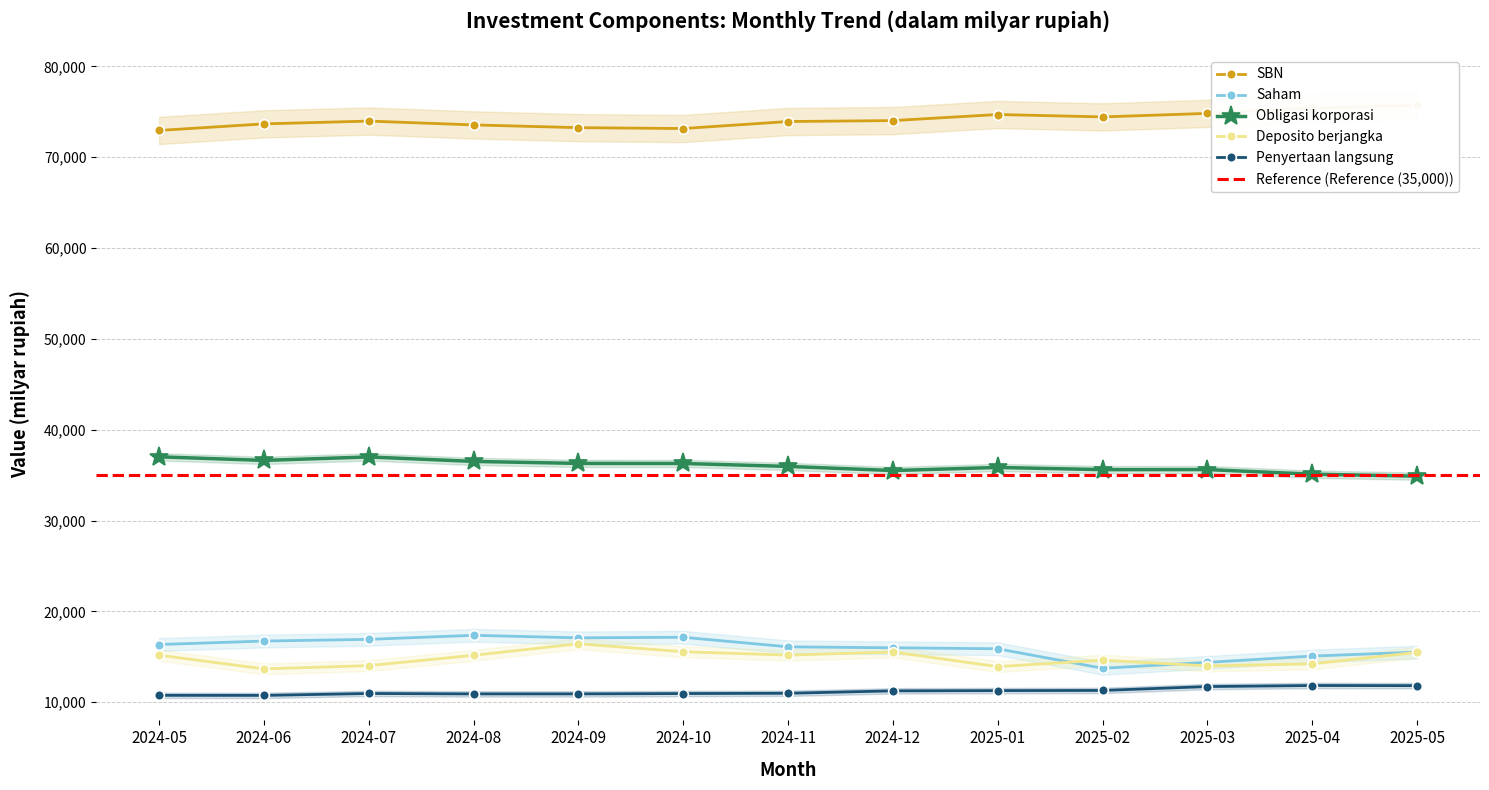

True or false: Penyertaan langsung has a value of 16466.8 at 2025-04.

False